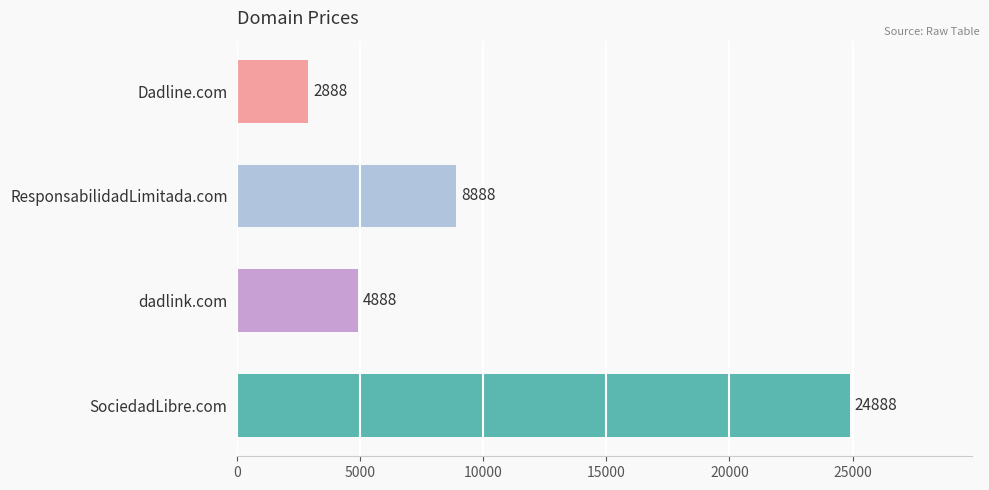

What is the average value?

10388